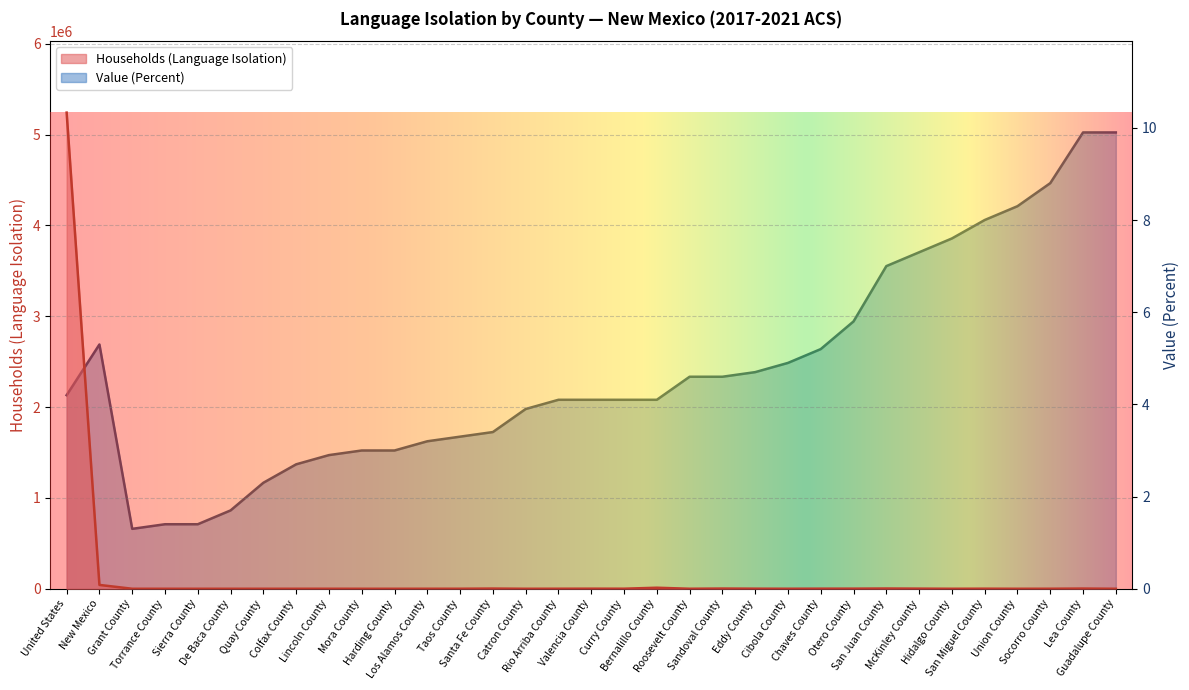

At which label does Value (Percent) reach its peak?

Lea County